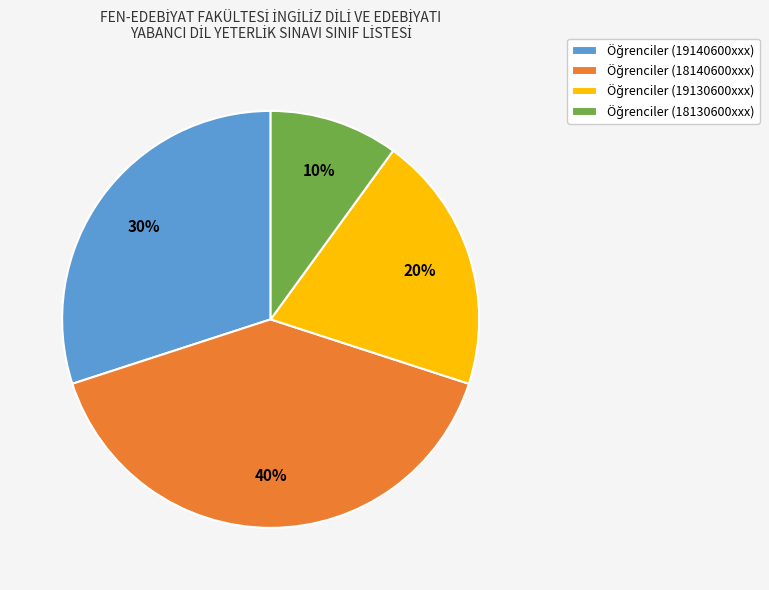

To the nearest percent, what is the difference between the largest and smallest slice percentages?

30%